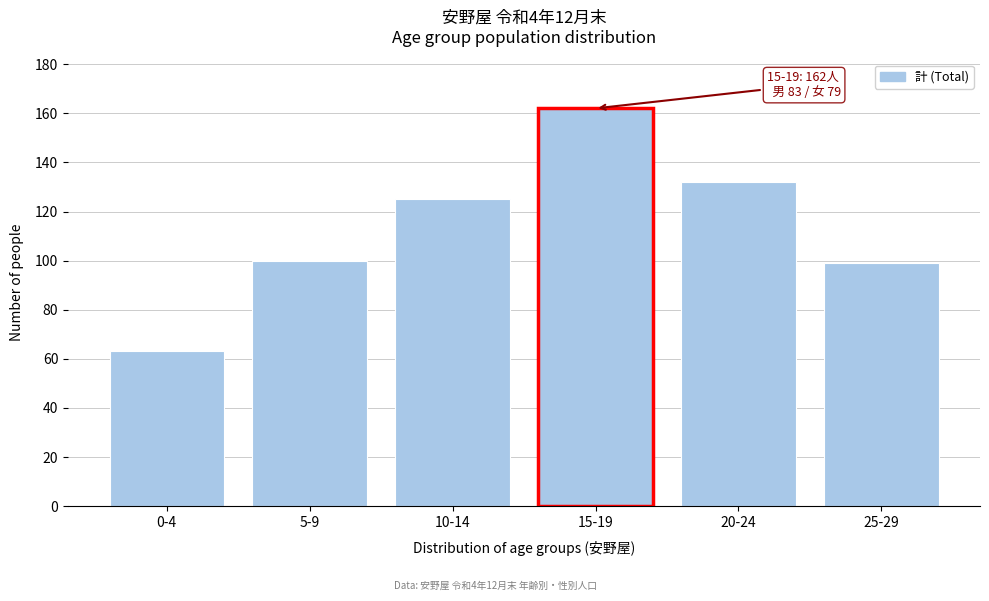

Reading left to right, list all the values displayed in this chart.

0-4=63	5-9=100	10-14=125	15-19=162	20-24=132	25-29=99